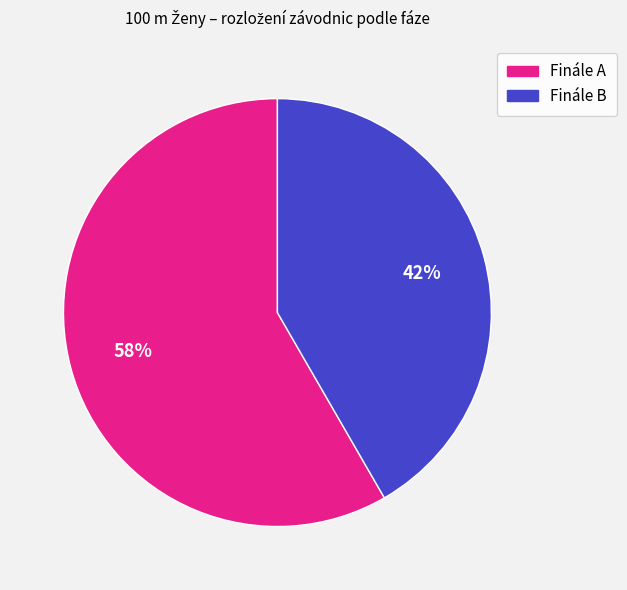

What is the largest slice in the pie chart?

Finále A